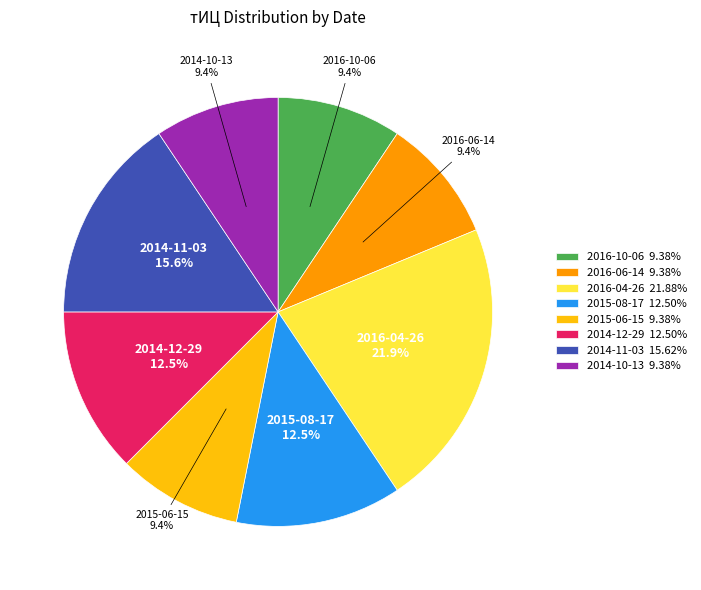

What percentage do 2014-11-03 15.62% and 2015-06-15 9.38% together represent?

25.0%